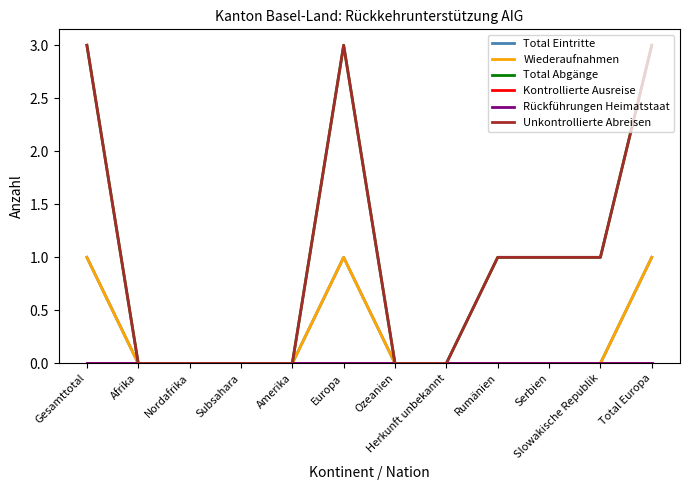

Does the chart have visible grid lines?

No